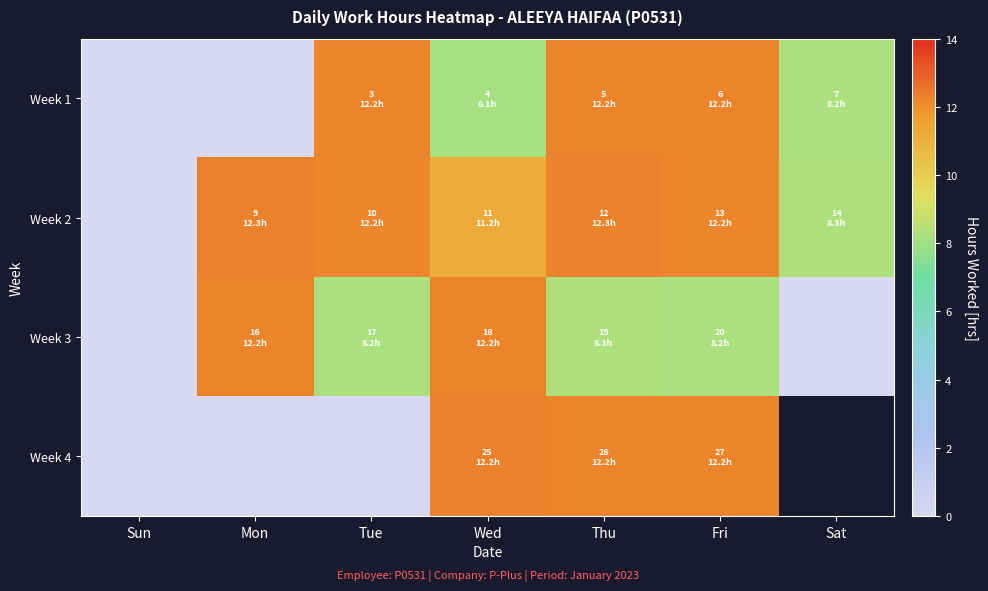

What is the spread (max minus min) of values at Sat?

8.3